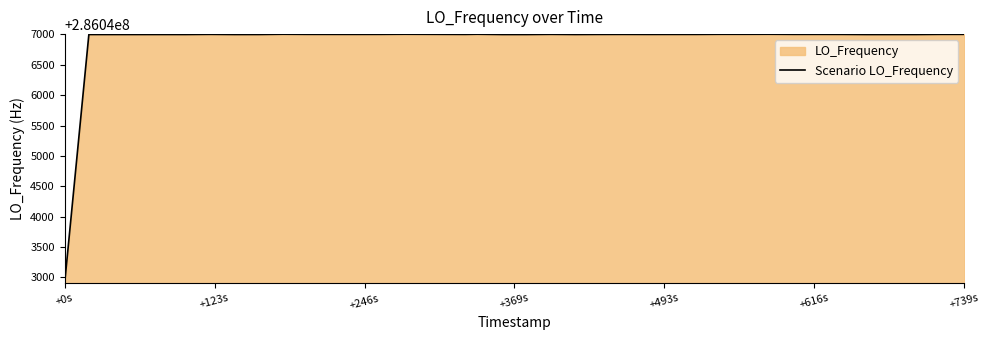

Is it true that the value at +0s is 133186569.4?

False